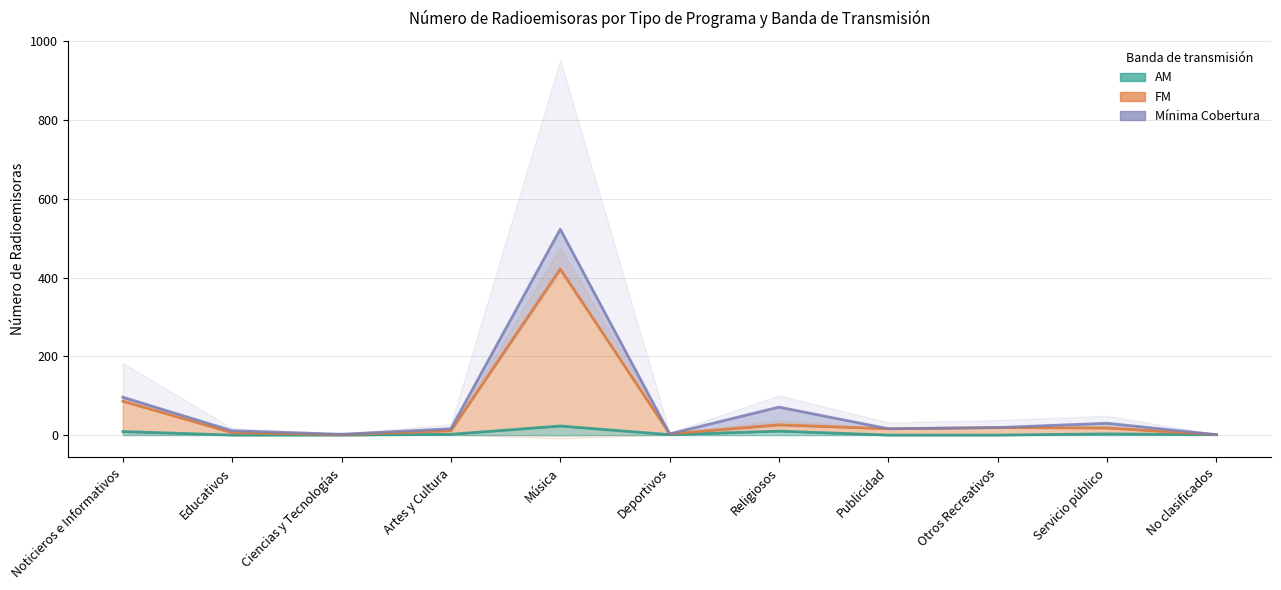

What is the difference between the highest and lowest values at Otros Recreativos?

19